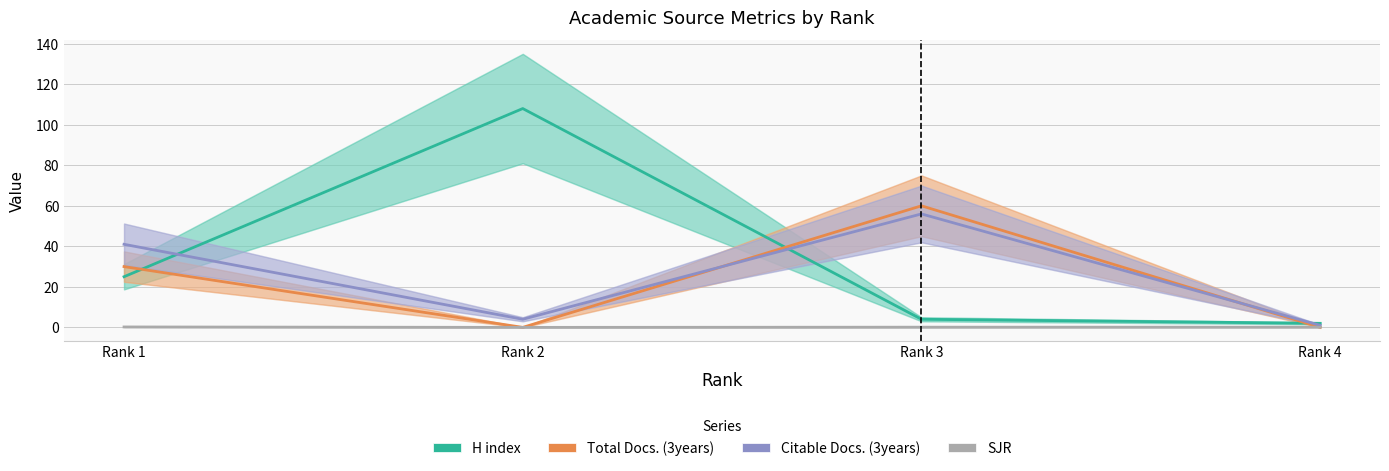

What is the value of the Citable Docs. (3years) point at the 4th from the left?

1.0